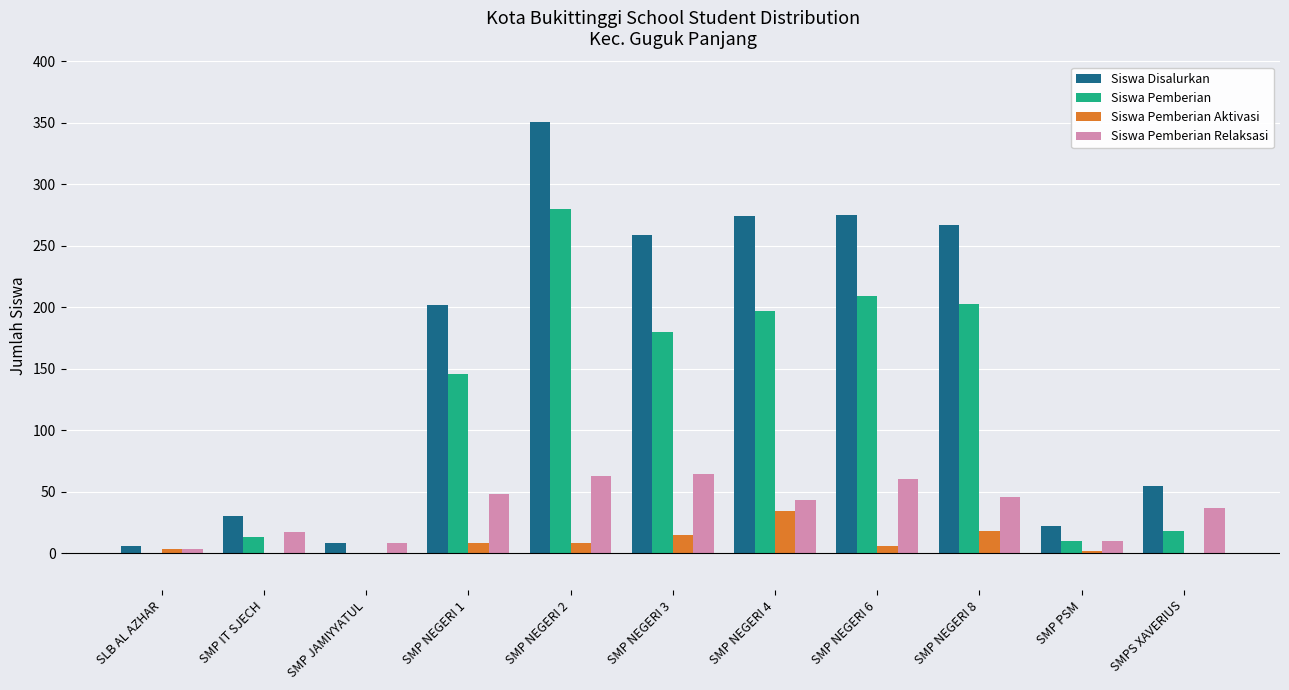

What is the maximum value shown in the chart?

351